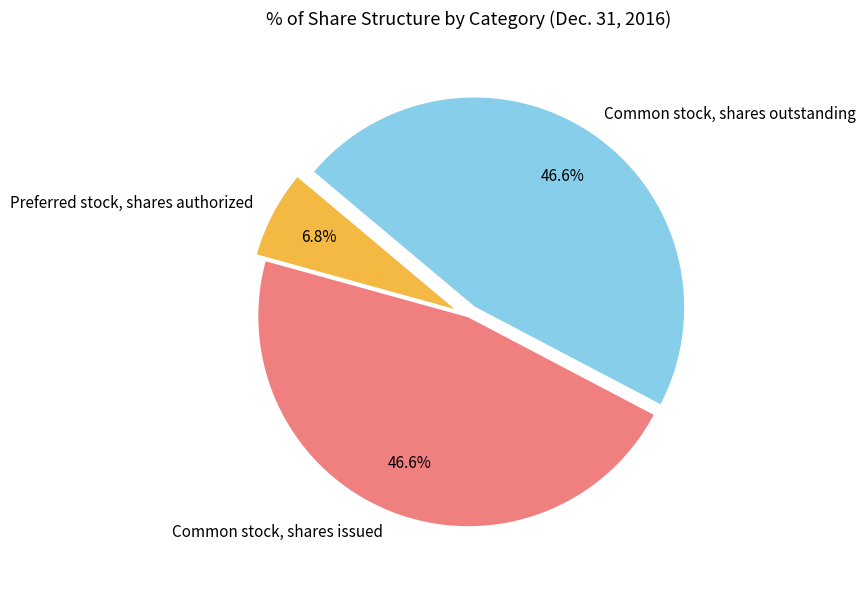

What is the ratio of the value at Preferred stock, shares authorized to the value at Common stock, shares issued?

0.1